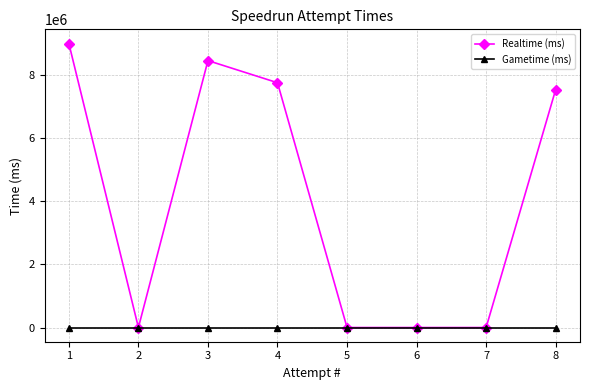

What value does the Realtime (ms) series have at 3?

8465012